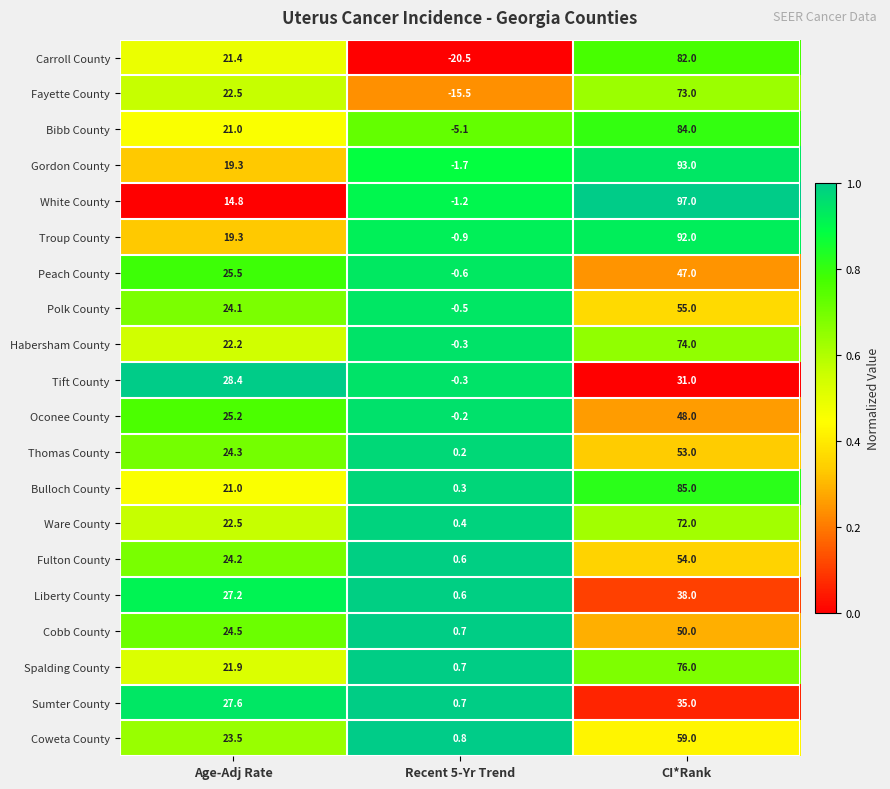

The value of Peach County at Age-Adj Rate is 25.5. True or false?

True